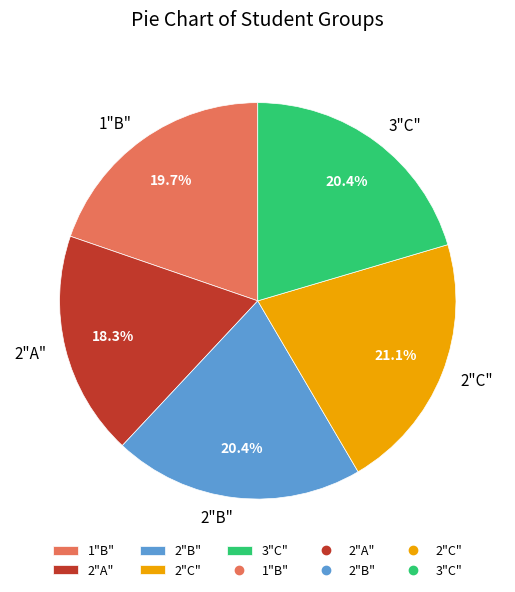

Is 3"C" the majority of the pie?

No